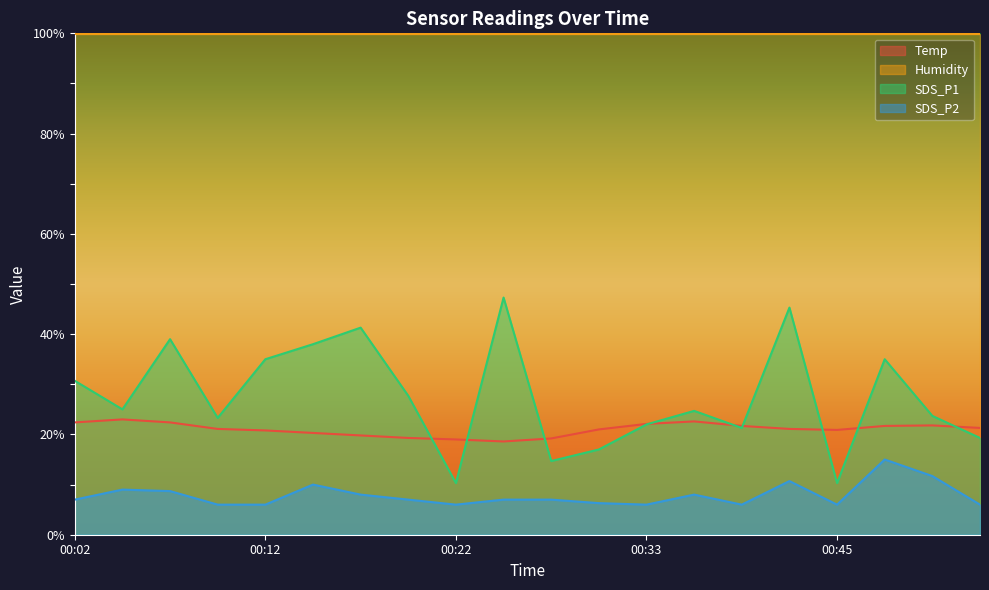

Reading left to right, what are all the values shown in this chart?

Temp: 00:02=22.4	00:04=23.0	00:07=22.4	00:09=21.1	00:12=20.8	00:14=20.3	00:17=19.8	00:19=19.3	00:22=19.0	00:25=18.6	00:28=19.2	00:30=21.0	00:33=22.1	00:36=22.6	00:39=21.7	00:42=21.1	00:45=20.9	00:47=21.7	00:50=21.8	00:53=21.3
SDS_P1: 00:02=30.7	00:04=25.0	00:07=39.0	00:09=23.3	00:12=35.0	00:14=38.0	00:17=41.3	00:19=27.7	00:22=10.3	00:25=47.3	00:28=14.7	00:30=17.0	00:33=22.0	00:36=24.7	00:39=21.3	00:42=45.3	00:45=10.3	00:47=35.0	00:50=23.7	00:53=19.3
SDS_P2: 00:02=7.0	00:04=9.0	00:07=8.7	00:09=6.0	00:12=6.0	00:14=10.0	00:17=8.0	00:19=7.0	00:22=6.0	00:25=7.0	00:28=7.0	00:30=6.3	00:33=6.0	00:36=8.0	00:39=6.0	00:42=10.7	00:45=6.0	00:47=15.0	00:50=11.7	00:53=6.0